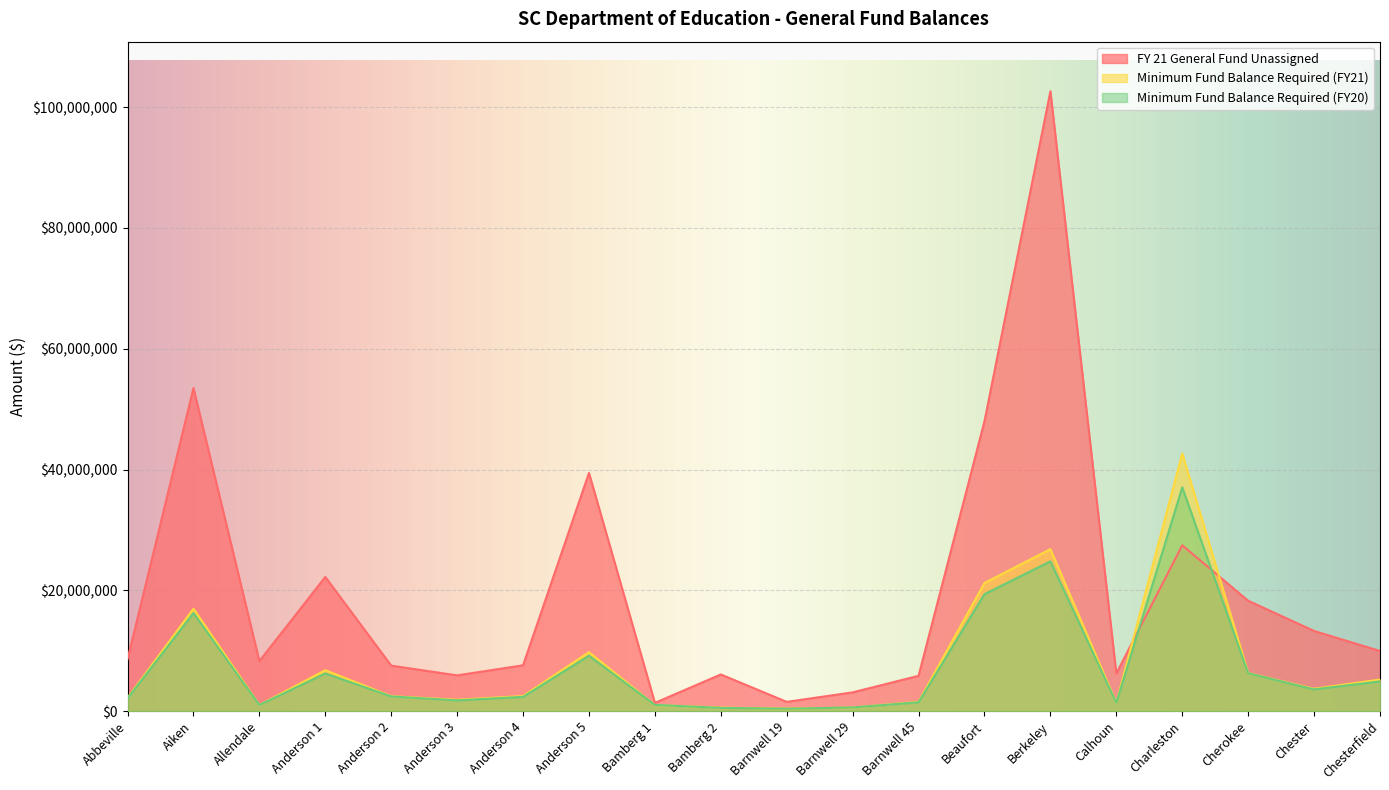

At which category is the sum across all series the highest?

Berkeley